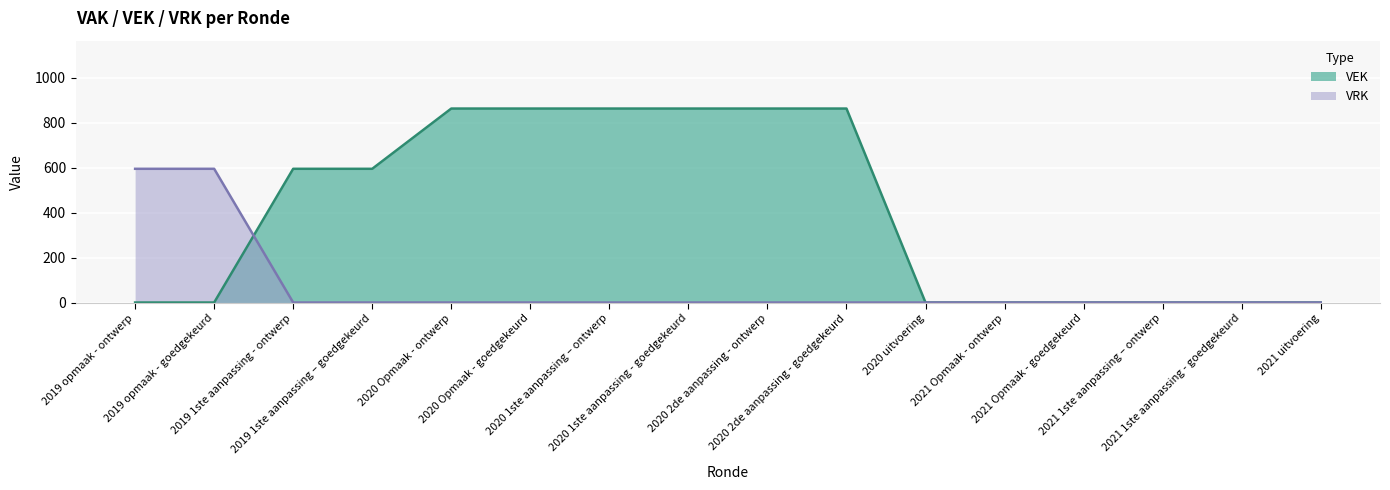

Is it true that VRK equals 0 at 2020 Opmaak - goedgekeurd?

True